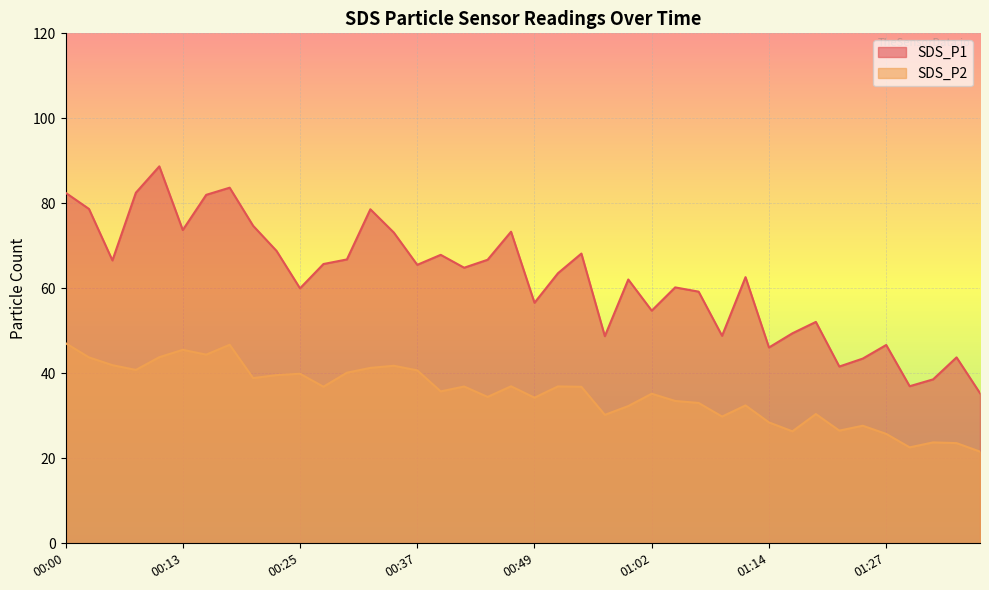

What is the label of the 23rd point from the left?

00:54